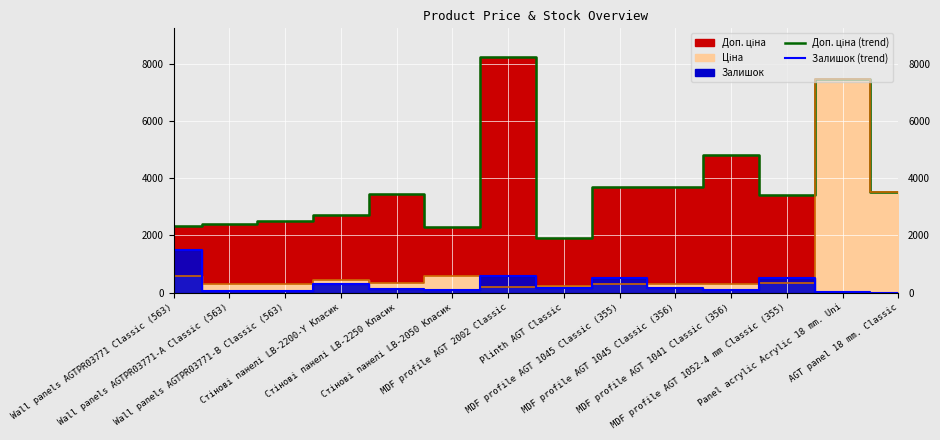

At which category does Ціна (line) reach its first local peak?

Стінові панелі LB-2200-Y Класик